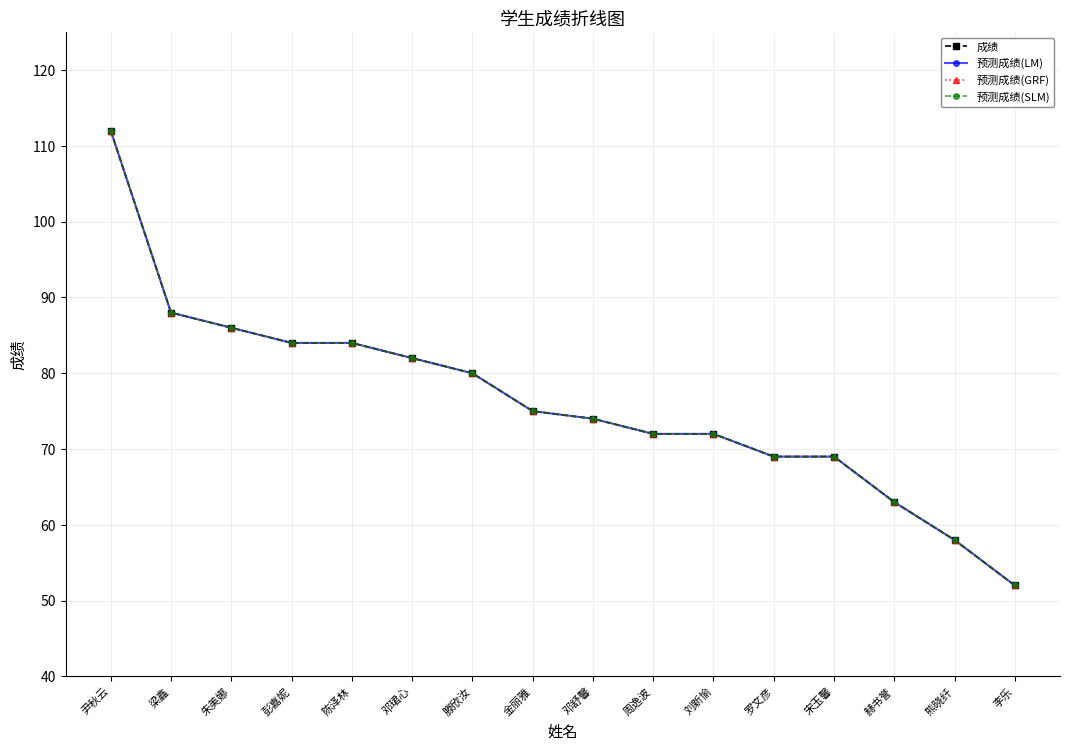

Is this an area chart (filled region under the line)?

No